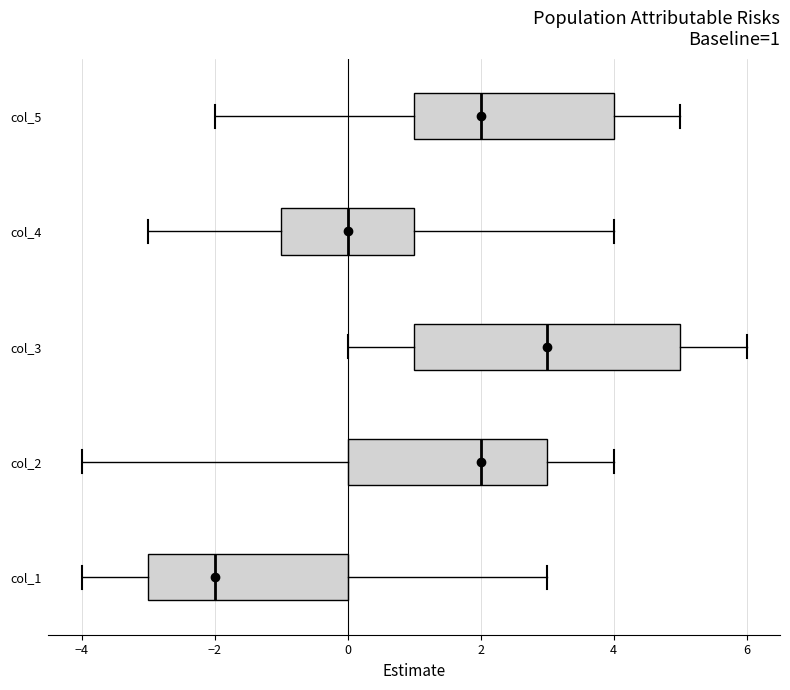

Which box has the furthest to the right median line?

col_3